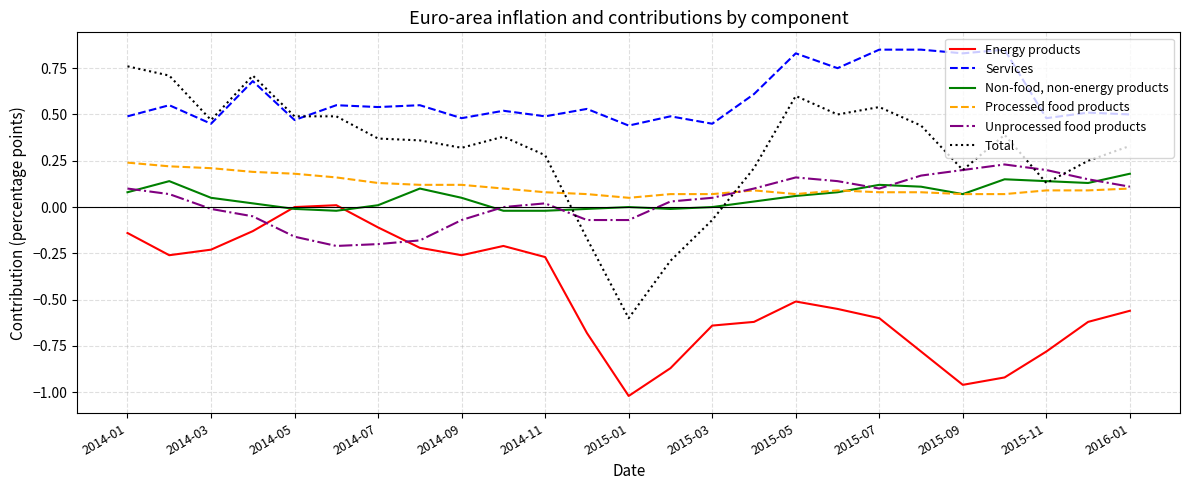

Which series has the largest range (max minus min)?

Total